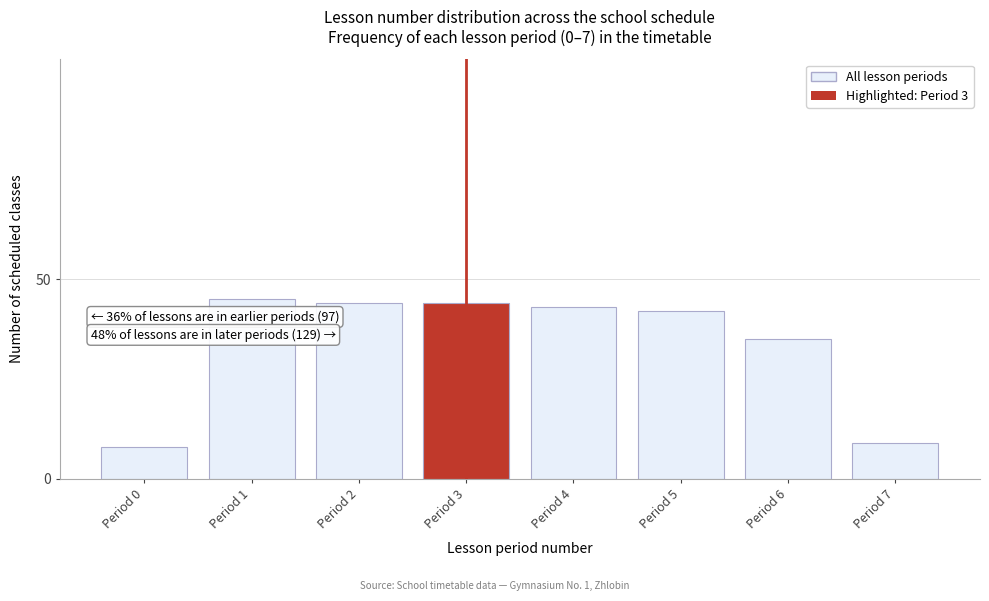

Reading left to right, extract all data points from this chart.

8	45	44	44	43	42	35	9